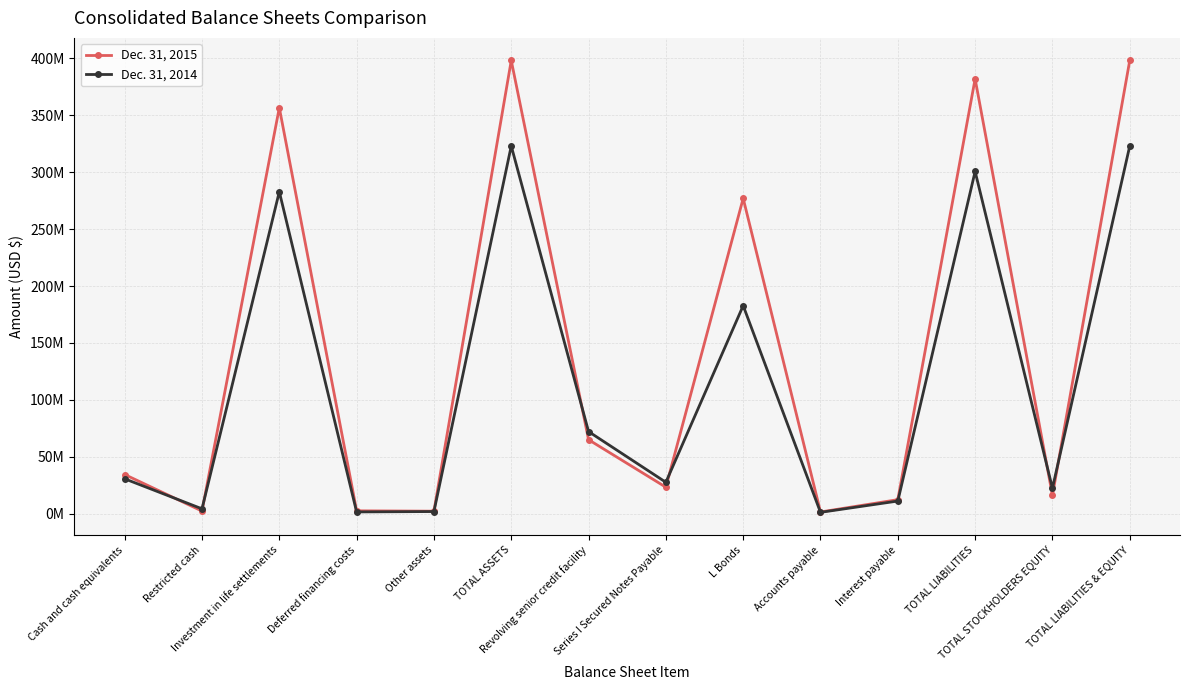

Between which two adjacent categories do Dec. 31, 2014 and Dec. 31, 2015 first intersect?

Cash and cash equivalents and Restricted cash